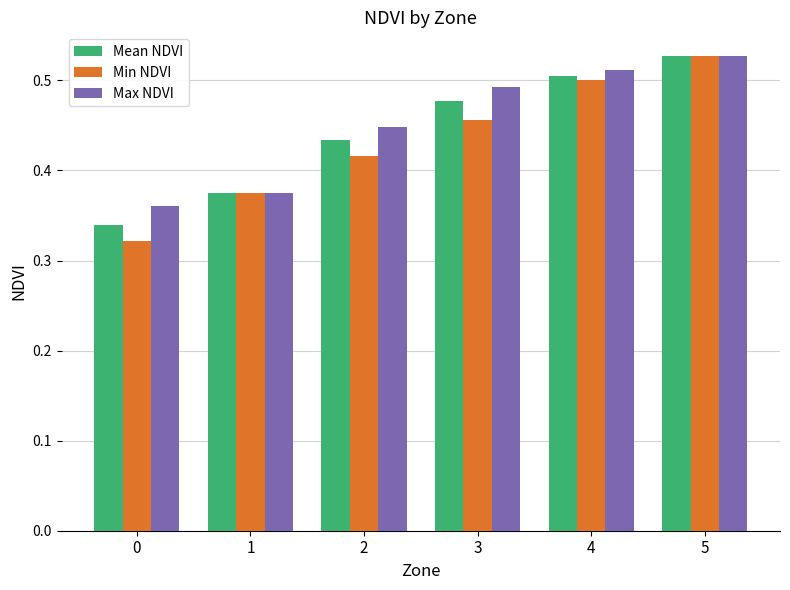

The value of Mean NDVI at 4 is 0.5. True or false?

True